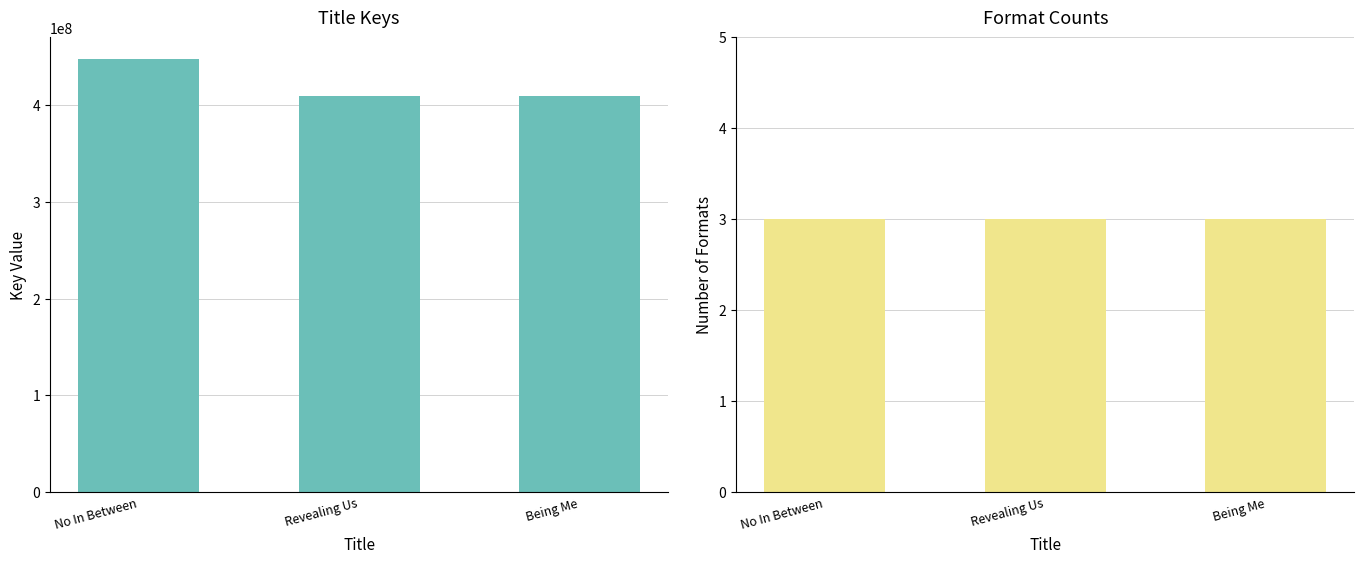

Is it true that Key equals 409545517 at Being Me?

True